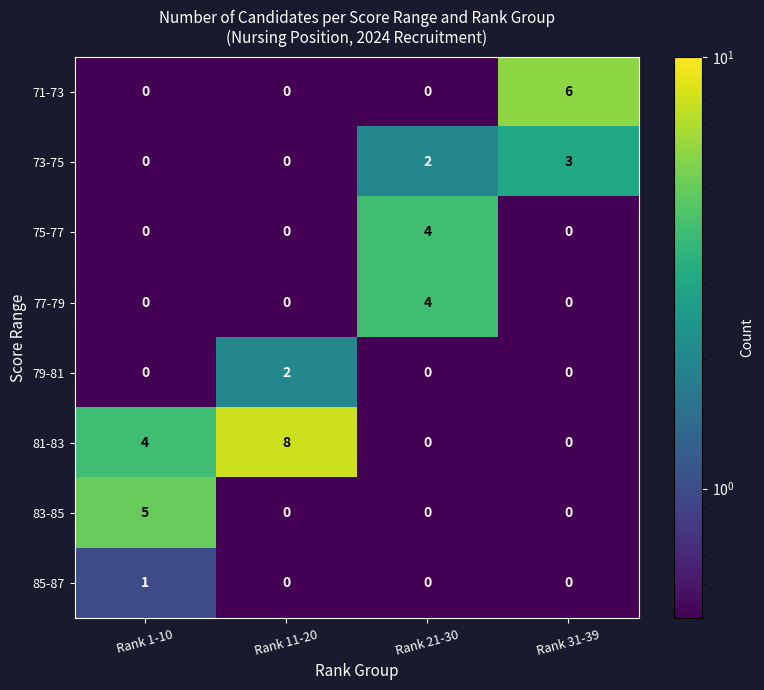

What is the difference between the 83-85 values at Rank 11-20 and Rank 1-10?

5